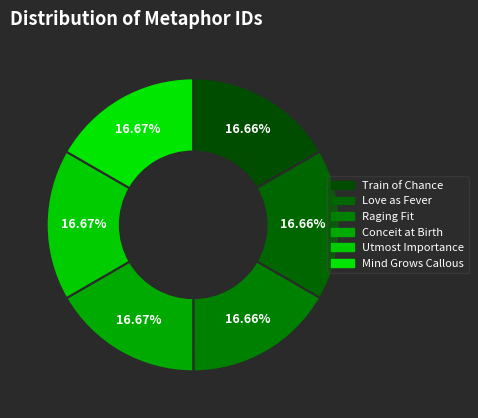

Count the number of slices in the pie.

6